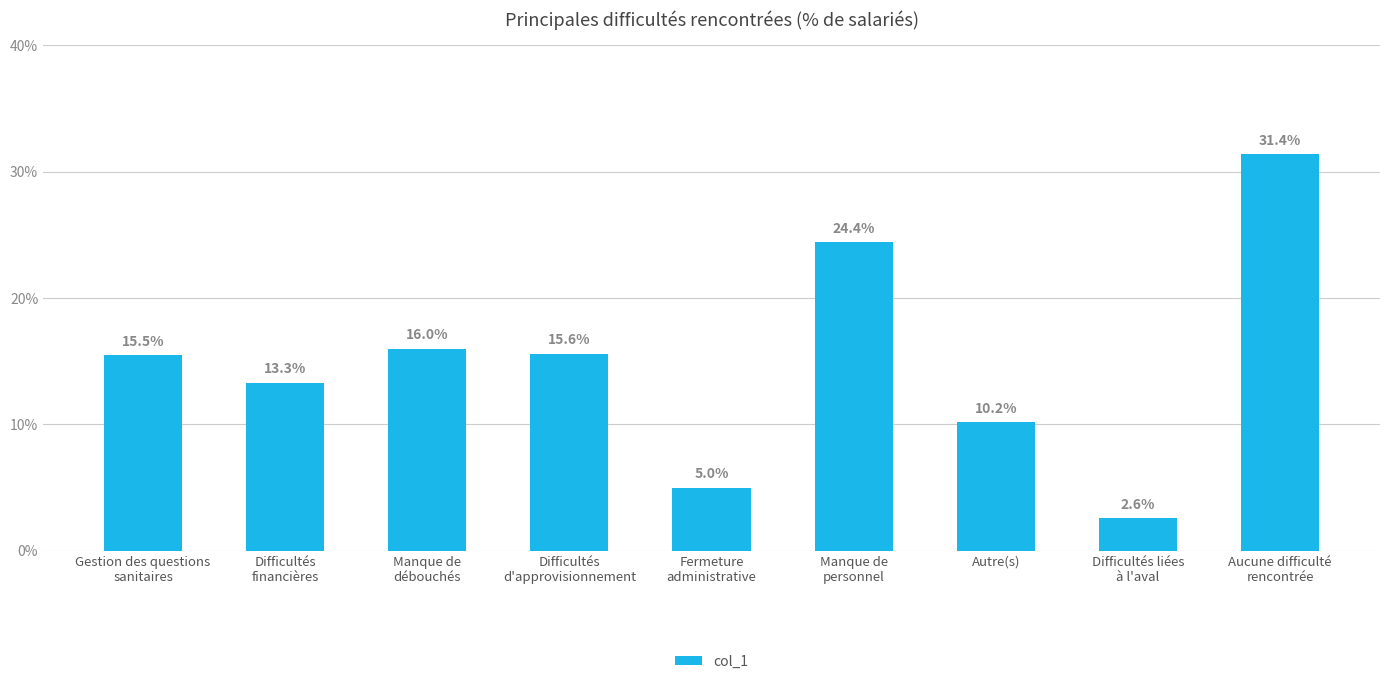

Which category has the lowest value across all series?

Difficultés liées
à l'aval